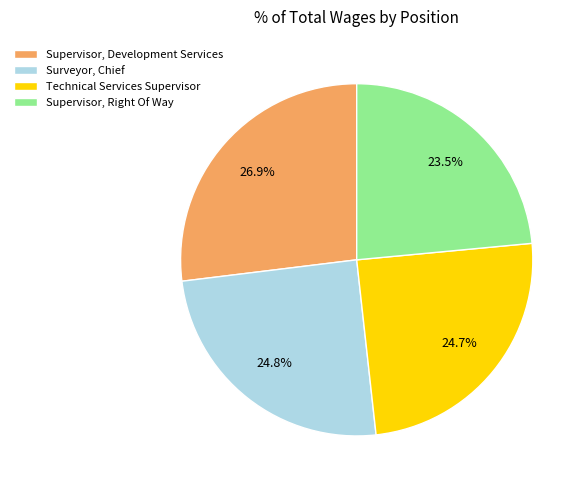

Rank the categories by value from highest to lowest.

Supervisor, Development Services, Surveyor, Chief, Technical Services Supervisor, Supervisor, Right Of Way